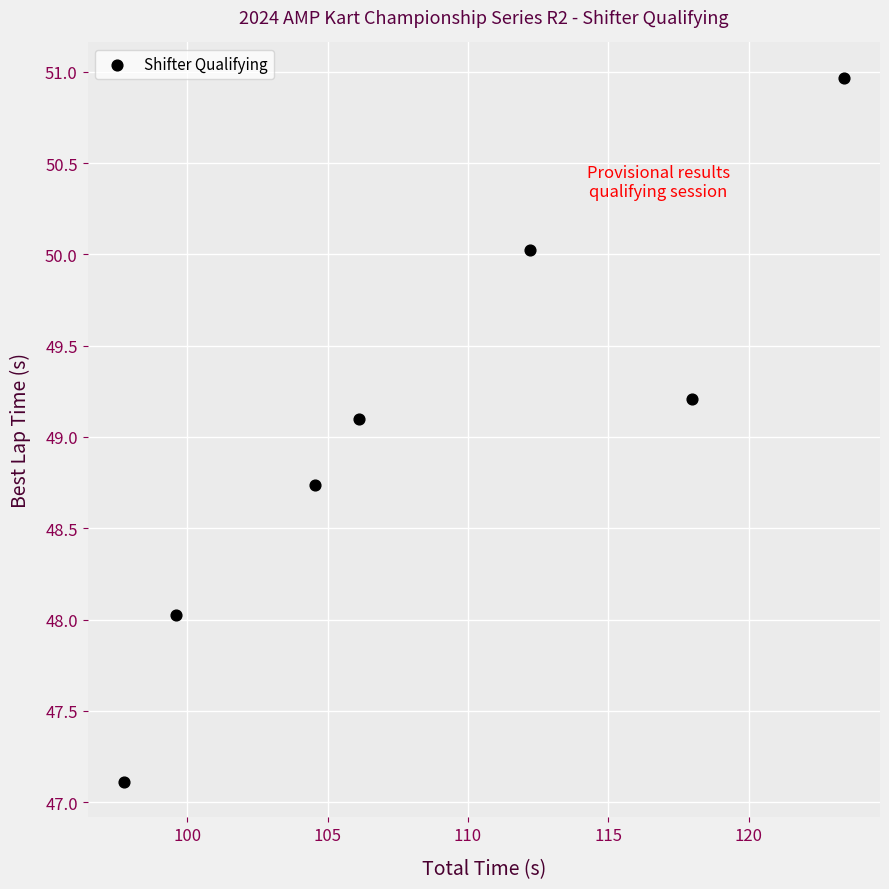

What Y value in the scatter plot is closest to 49?

49.1